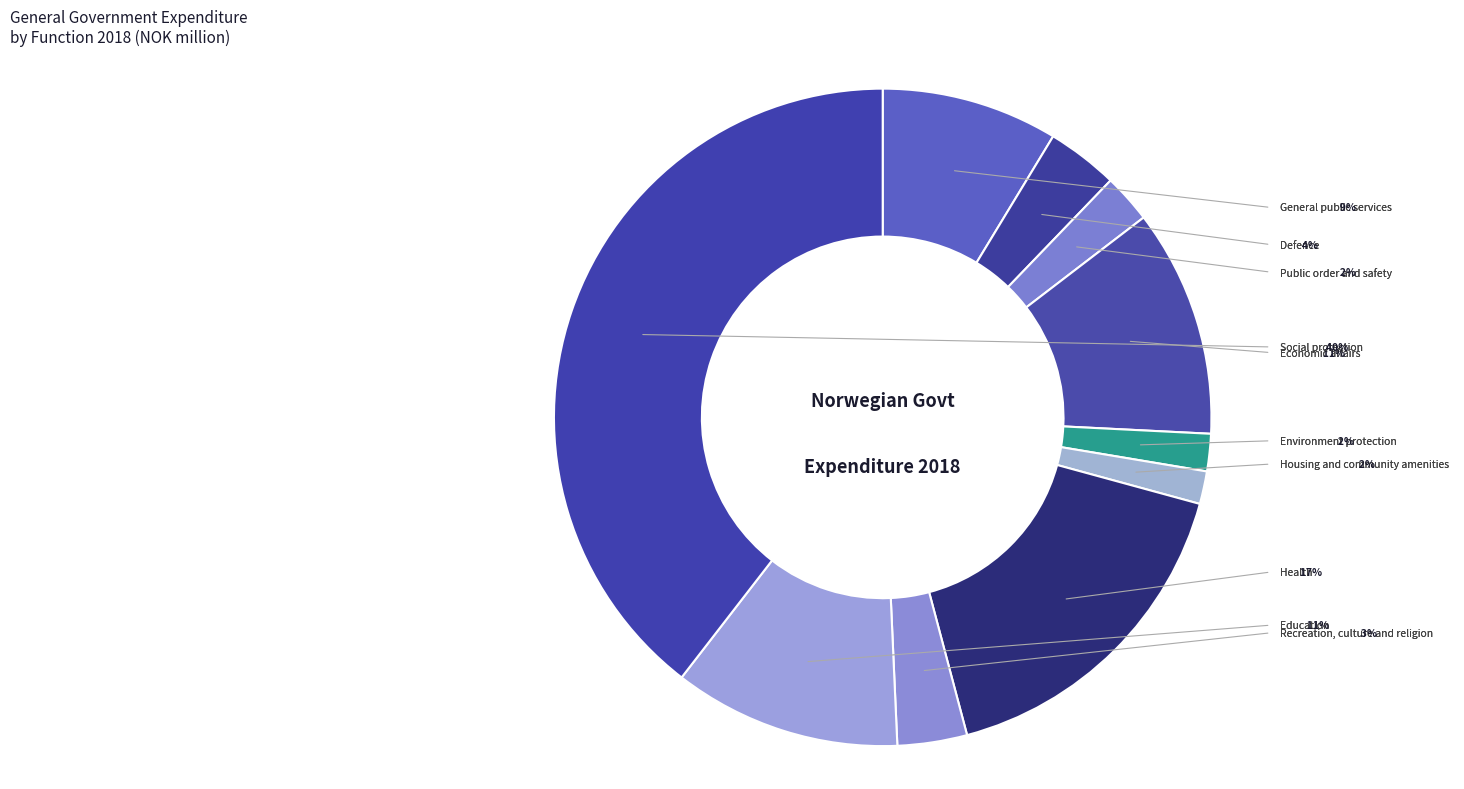

To the nearest percent, what percentage of the pie is Recreation, culture and religion?

3%